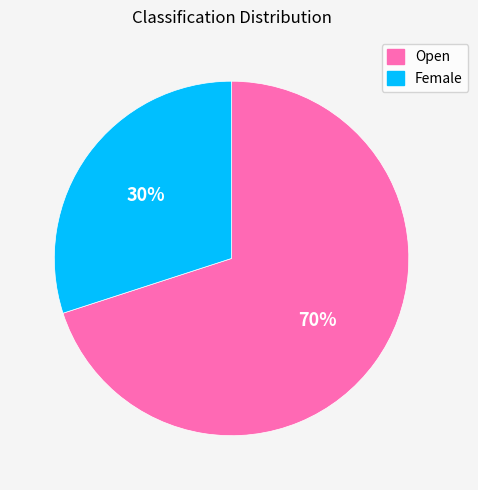

Combined, do Open and Female account for over 50%?

Yes